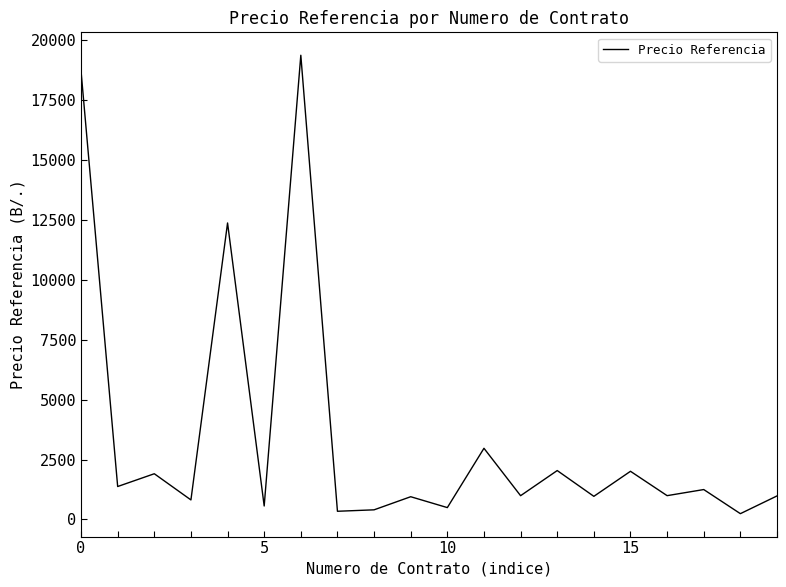

What is the maximum value shown in the chart?

19368.0